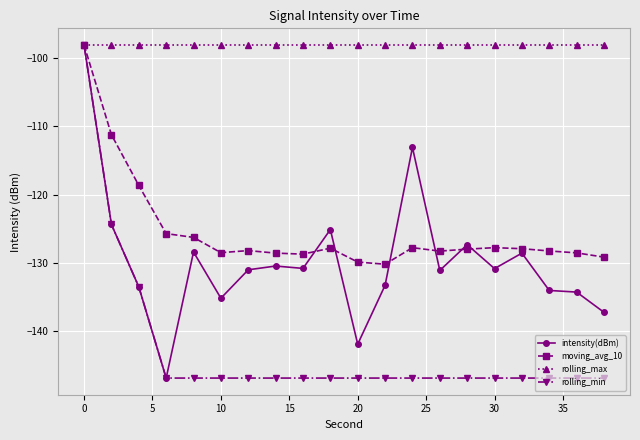

Count the number of data series in this chart.

4